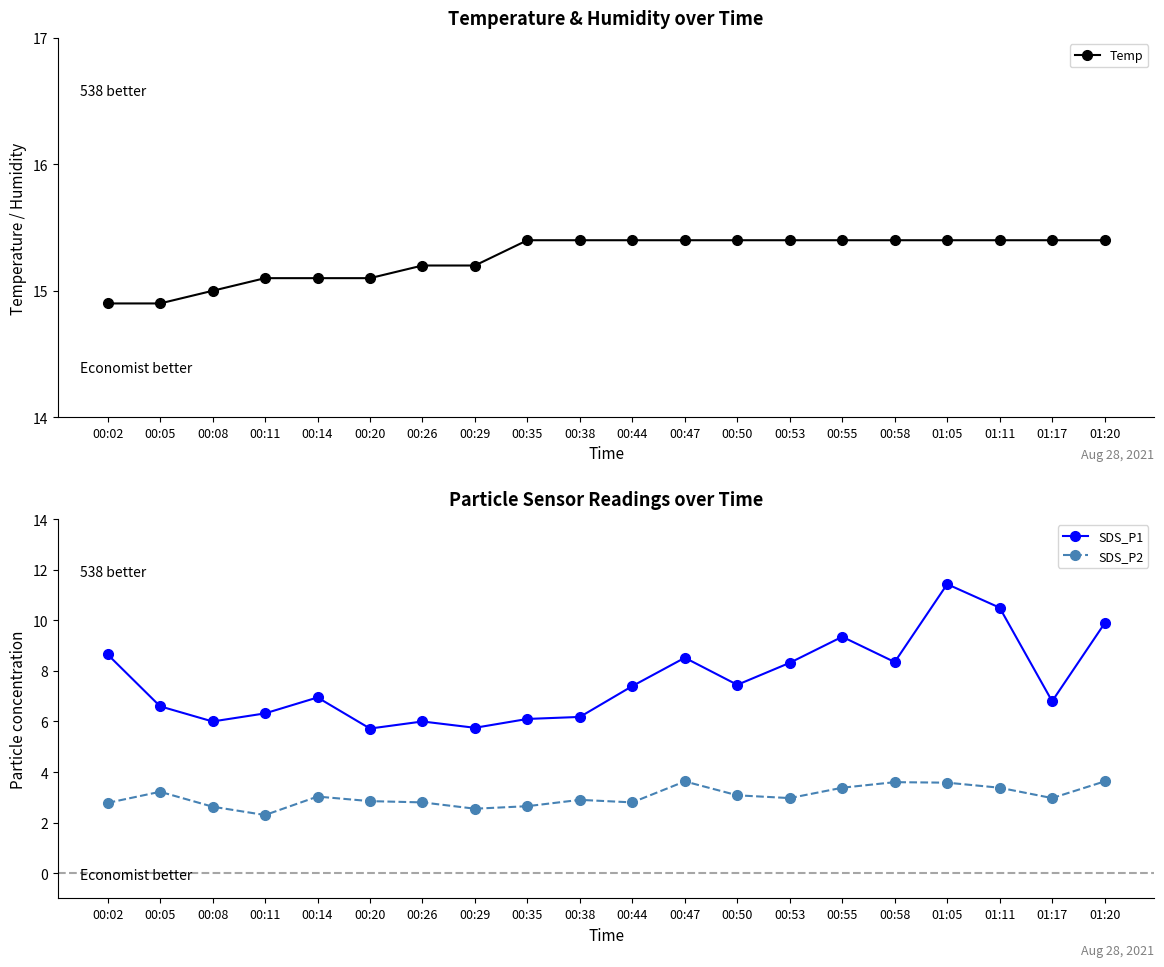

At how many categories does at least one series exceed 14?

20